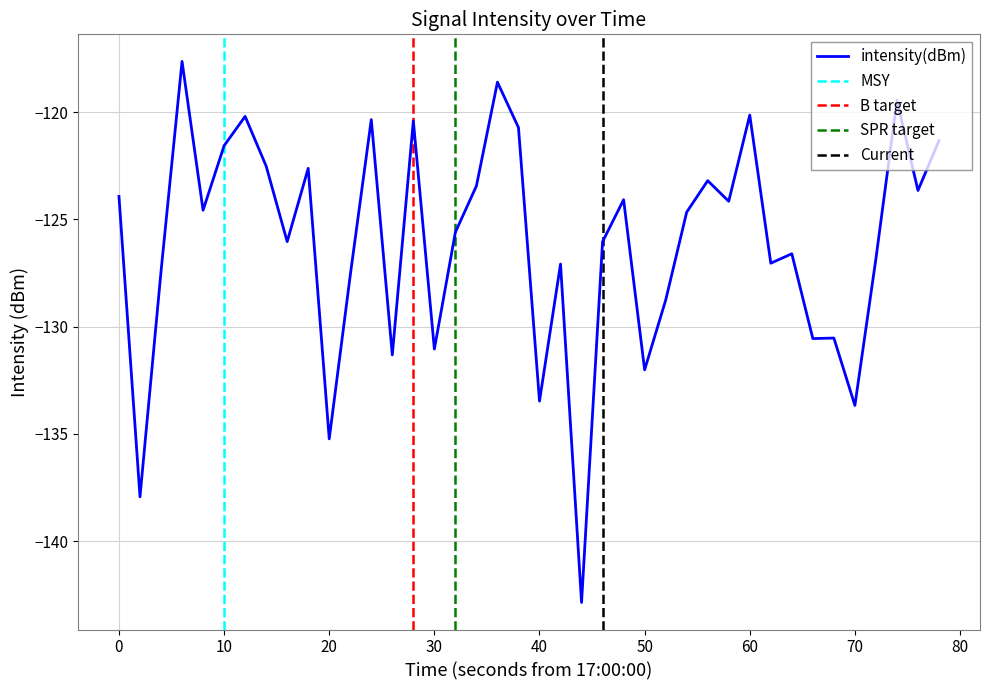

What is the value of the 8th point from the left?

-122.5